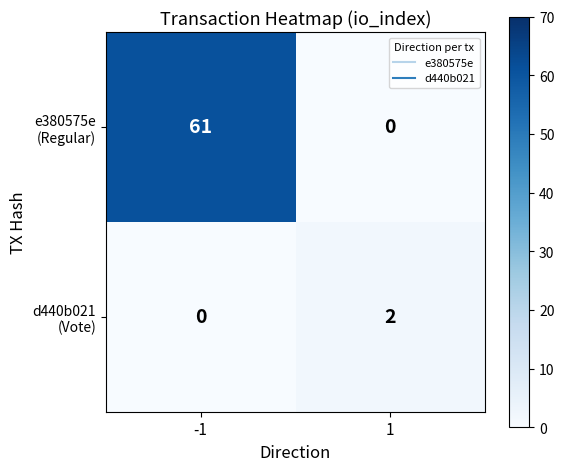

What is the maximum value shown in the chart?

61